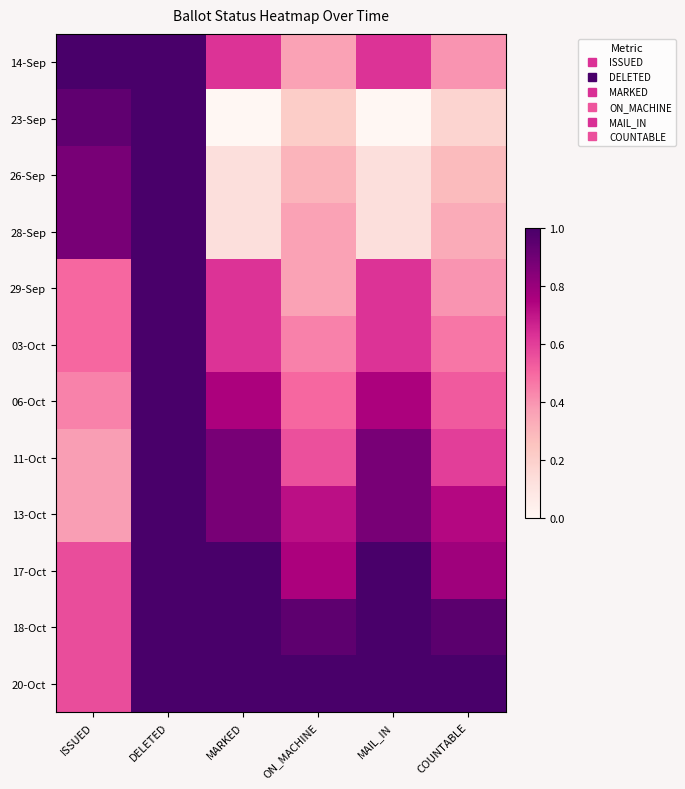

Reading left to right, list all the values displayed in this chart.

14-Sep: ISSUED=1.0	DELETED=1.0	MARKED=0.6	ON_MACHINE=0.4	MAIL_IN=0.6	COUNTABLE=0.4
23-Sep: ISSUED=0.9	DELETED=1.0	MARKED=0.0	ON_MACHINE=0.2	MAIL_IN=0.0	COUNTABLE=0.2
26-Sep: ISSUED=0.9	DELETED=1.0	MARKED=0.1	ON_MACHINE=0.3	MAIL_IN=0.1	COUNTABLE=0.3
28-Sep: ISSUED=0.9	DELETED=1.0	MARKED=0.1	ON_MACHINE=0.4	MAIL_IN=0.1	COUNTABLE=0.3
29-Sep: ISSUED=0.5	DELETED=1.0	MARKED=0.6	ON_MACHINE=0.4	MAIL_IN=0.6	COUNTABLE=0.4
03-Oct: ISSUED=0.5	DELETED=1.0	MARKED=0.6	ON_MACHINE=0.4	MAIL_IN=0.6	COUNTABLE=0.5
06-Oct: ISSUED=0.4	DELETED=1.0	MARKED=0.8	ON_MACHINE=0.5	MAIL_IN=0.8	COUNTABLE=0.5
11-Oct: ISSUED=0.4	DELETED=1.0	MARKED=0.9	ON_MACHINE=0.6	MAIL_IN=0.9	COUNTABLE=0.6
13-Oct: ISSUED=0.4	DELETED=1.0	MARKED=0.9	ON_MACHINE=0.7	MAIL_IN=0.9	COUNTABLE=0.7
17-Oct: ISSUED=0.6	DELETED=1.0	MARKED=1.0	ON_MACHINE=0.8	MAIL_IN=1.0	COUNTABLE=0.8
18-Oct: ISSUED=0.6	DELETED=1.0	MARKED=1.0	ON_MACHINE=0.9	MAIL_IN=1.0	COUNTABLE=0.9
20-Oct: ISSUED=0.6	DELETED=1.0	MARKED=1.0	ON_MACHINE=1.0	MAIL_IN=1.0	COUNTABLE=1.0